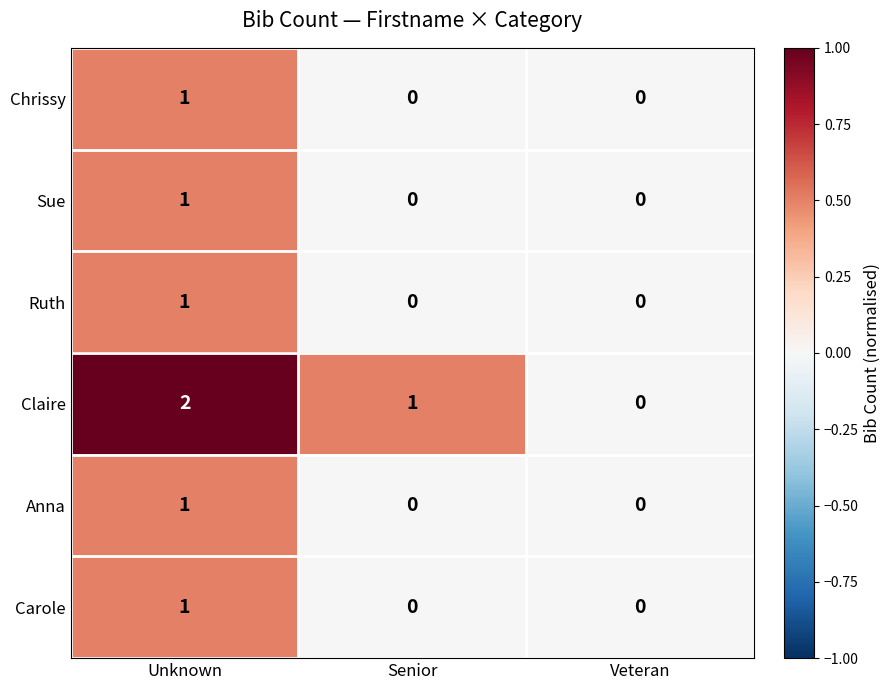

Which series has the largest total across all categories?

Claire